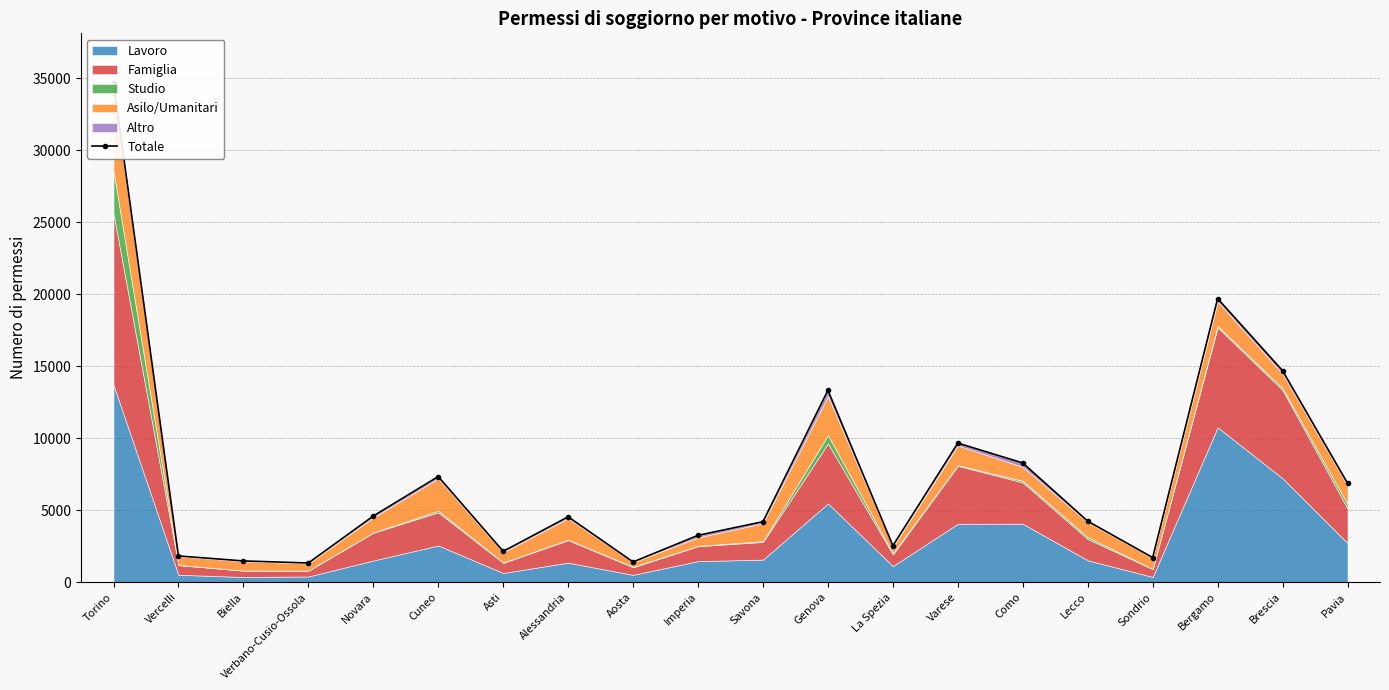

Does the chart display data point markers on the line(s)?

Yes